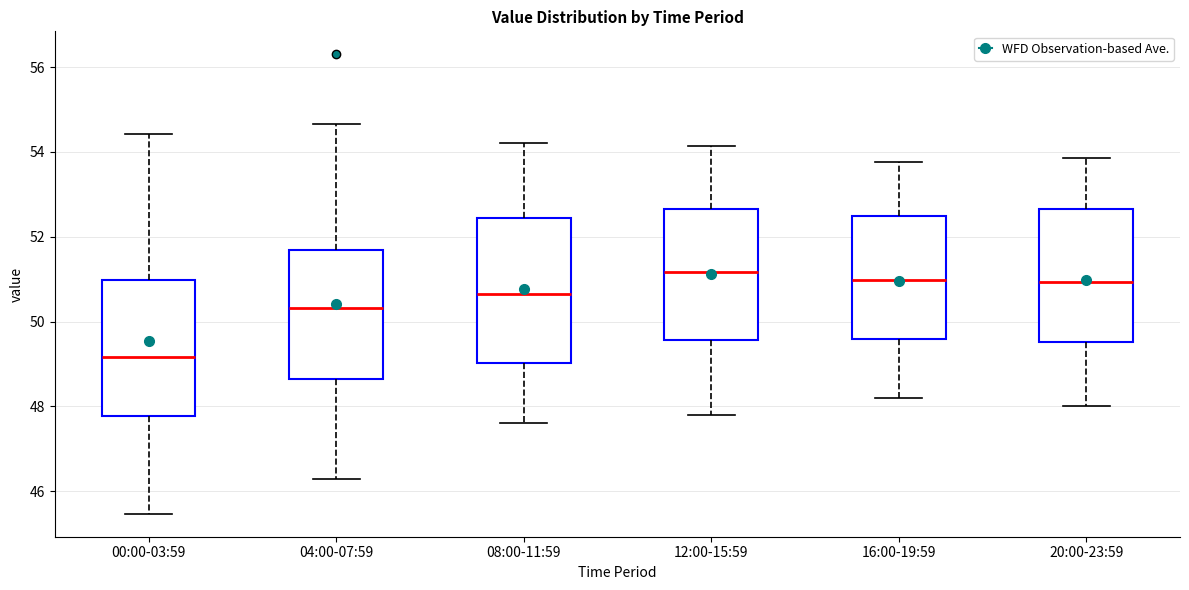

Where does the upper whisker of the box for 12:00-15:59 end on the y-axis? The values are not printed on the chart, so give them approximately, as read against the axis.

54.2